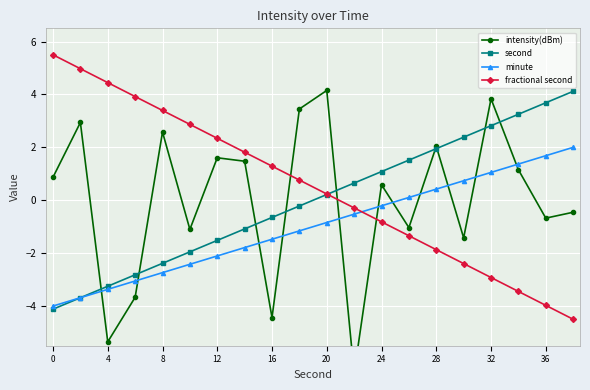

True or false: second has more than 2 interior local peaks.

False